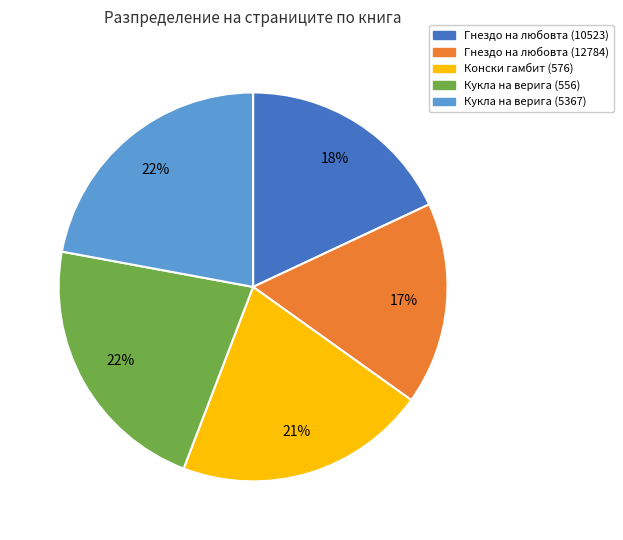

To the nearest percent, what is the difference between the largest and smallest slice percentages?

5%